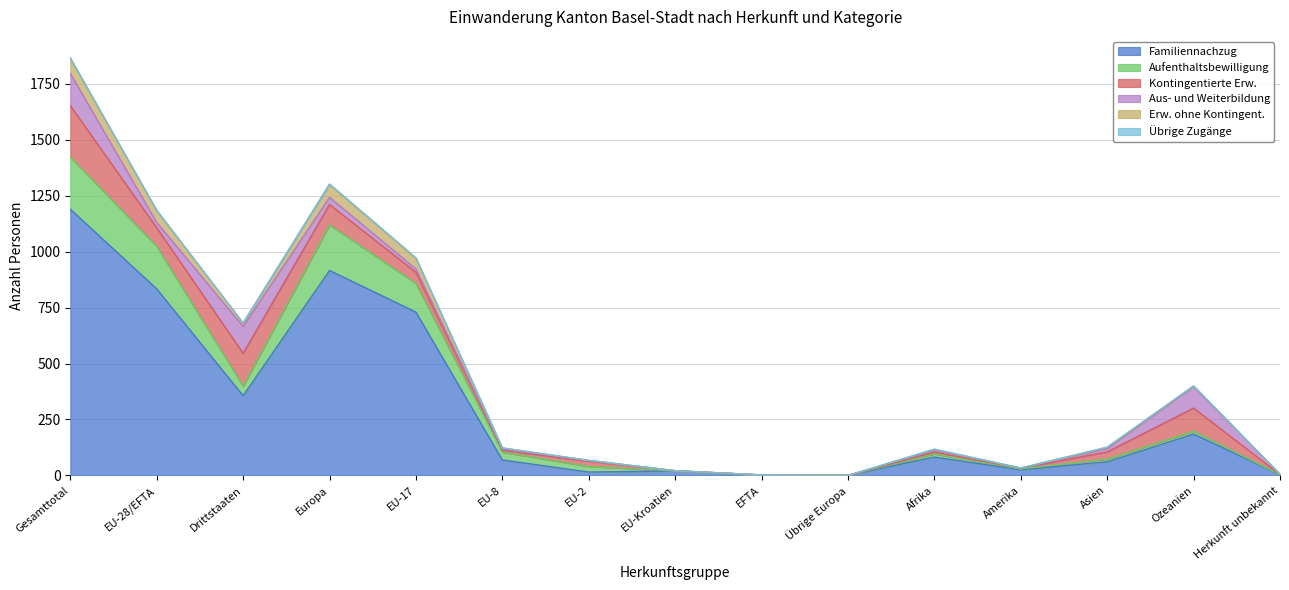

Between Drittstaaten and Übrige Europa, which is larger?

Drittstaaten